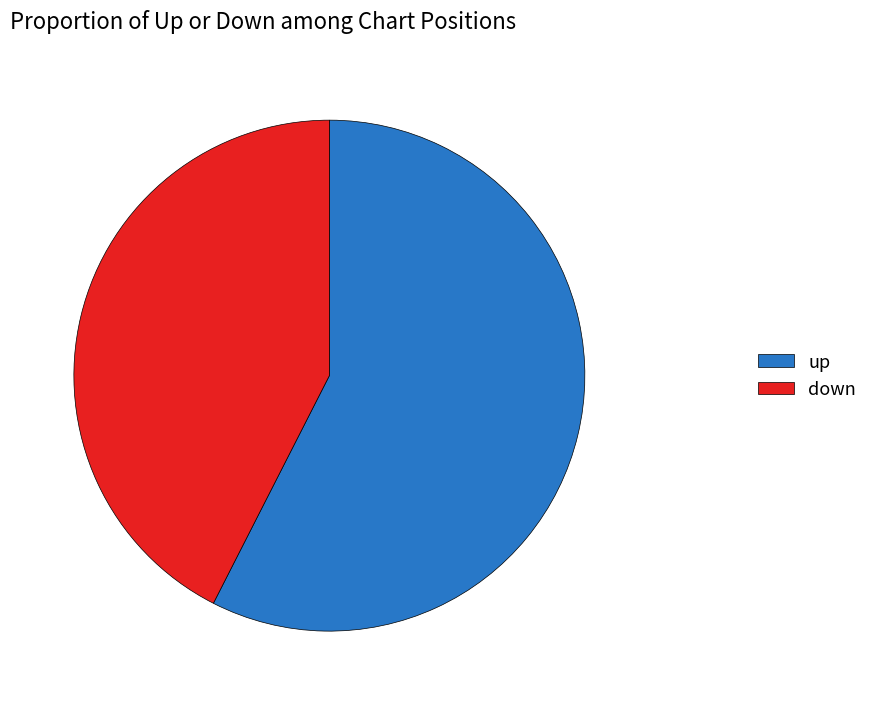

Between up and down, which is larger?

up